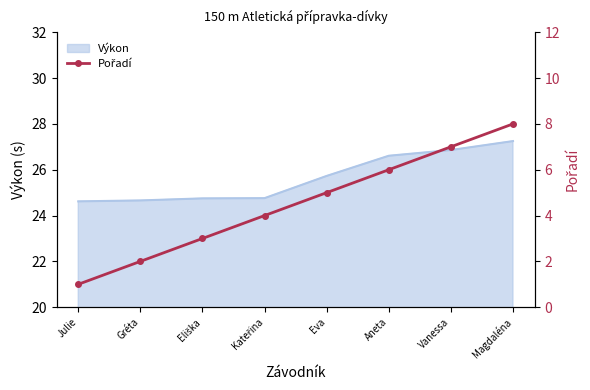

At which label does Výkon first exceed 25?

Eva